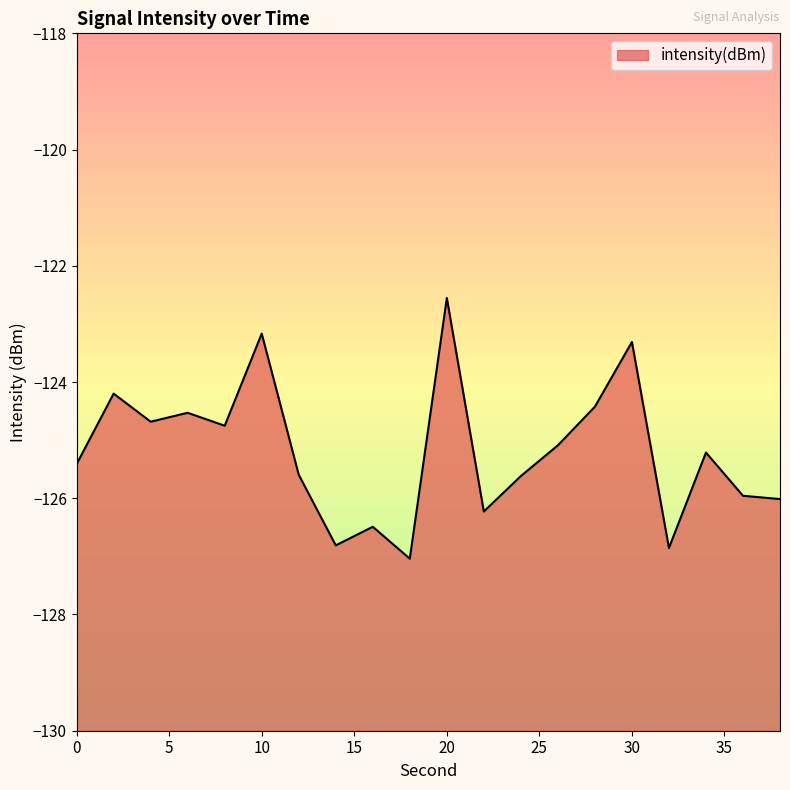

Which label corresponds to the smallest value in the chart?

18